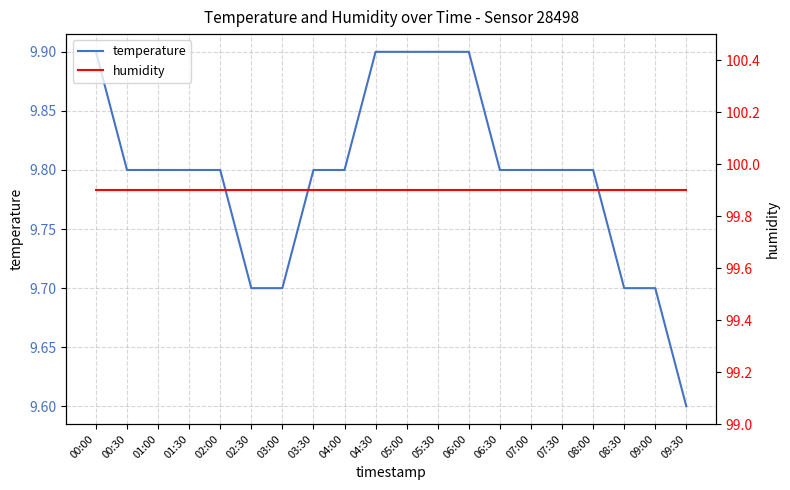

At which category is the sum across all series the highest?

00:00